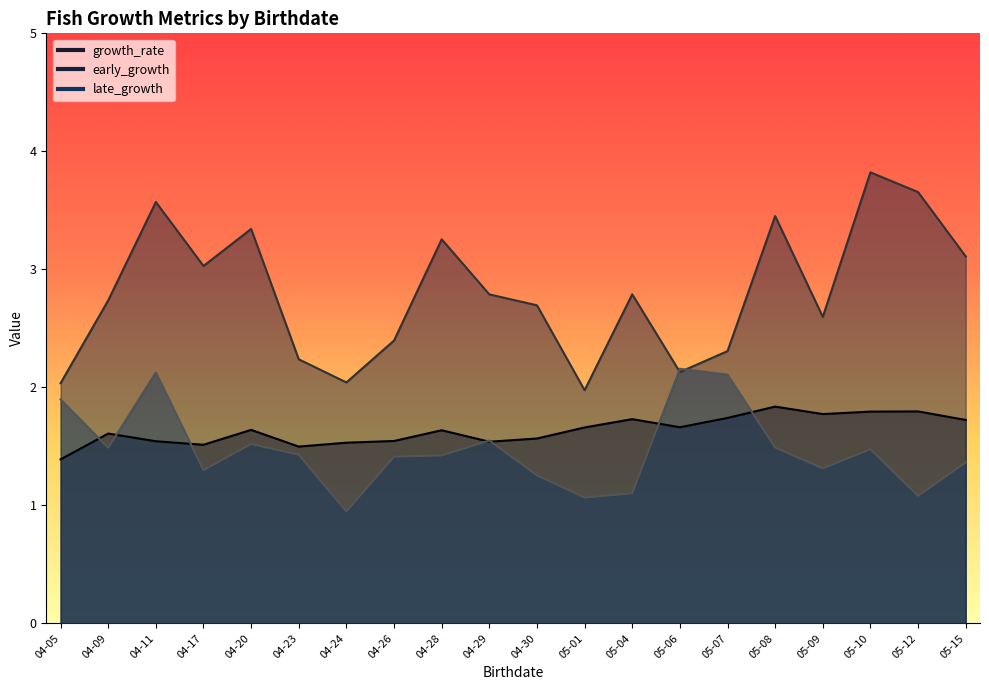

Which category has the lowest value in the late_growth series?

04-24